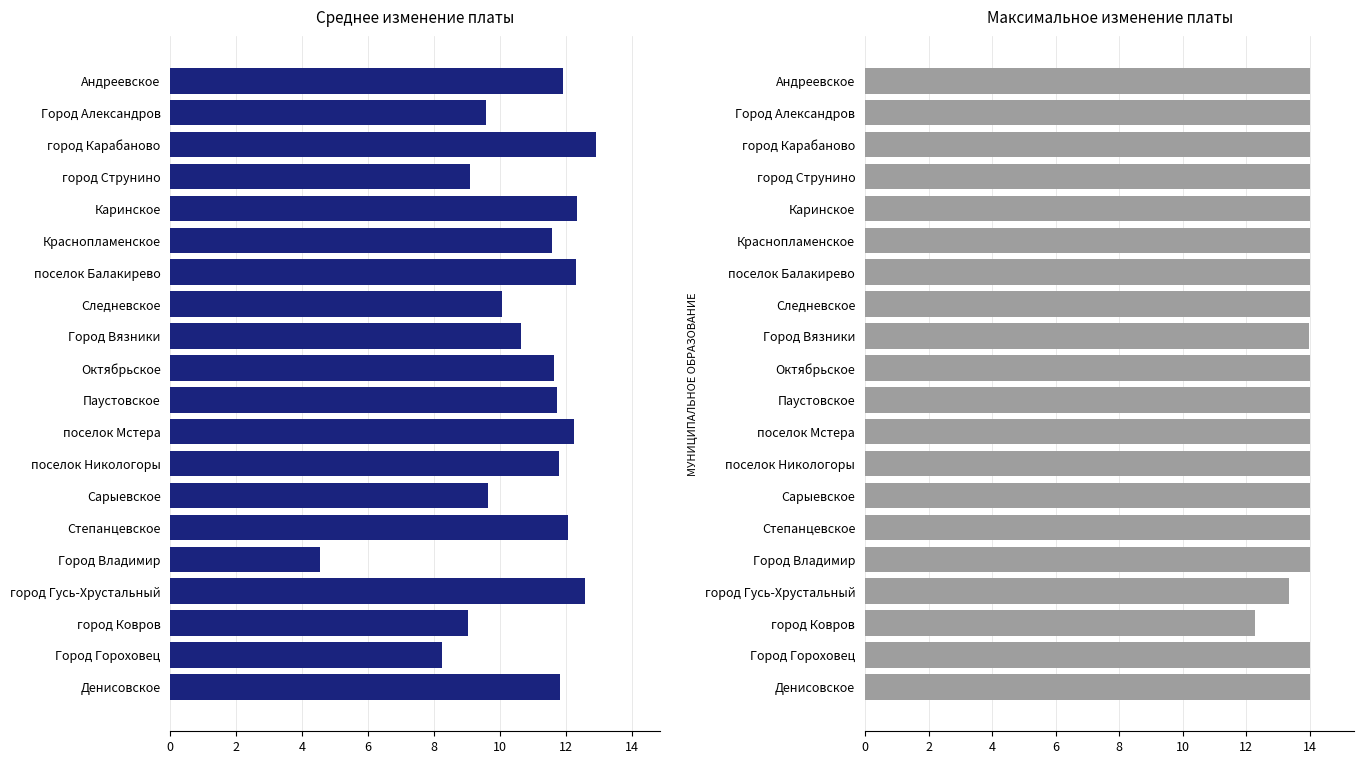

The value of Среднее изменение платы at 2 is 9.6. True or false?

True